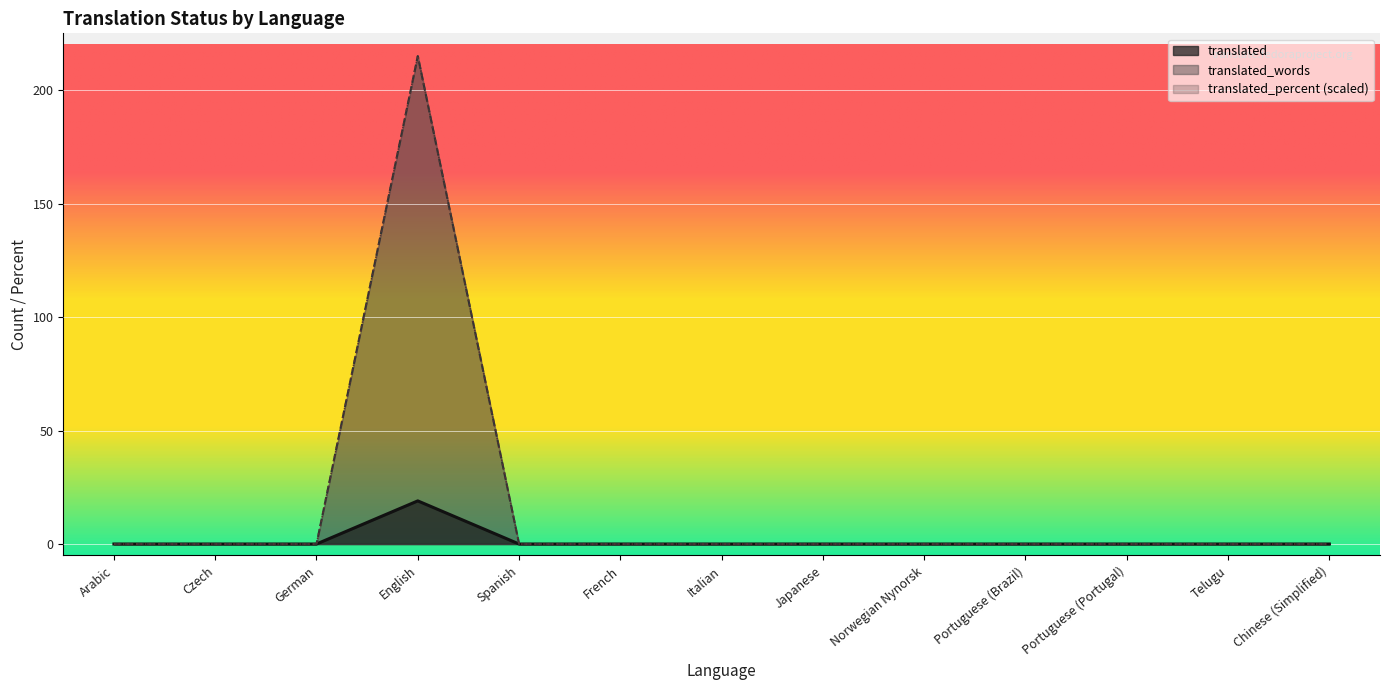

At which label does translated reach its minimum?

Arabic